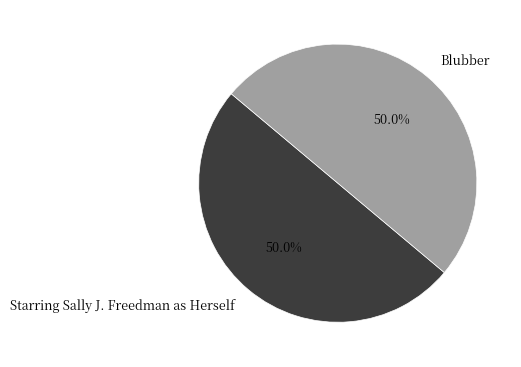

Approximately how many times larger is the value at Blubber compared to Starring Sally J. Freedman as Herself?

1.0